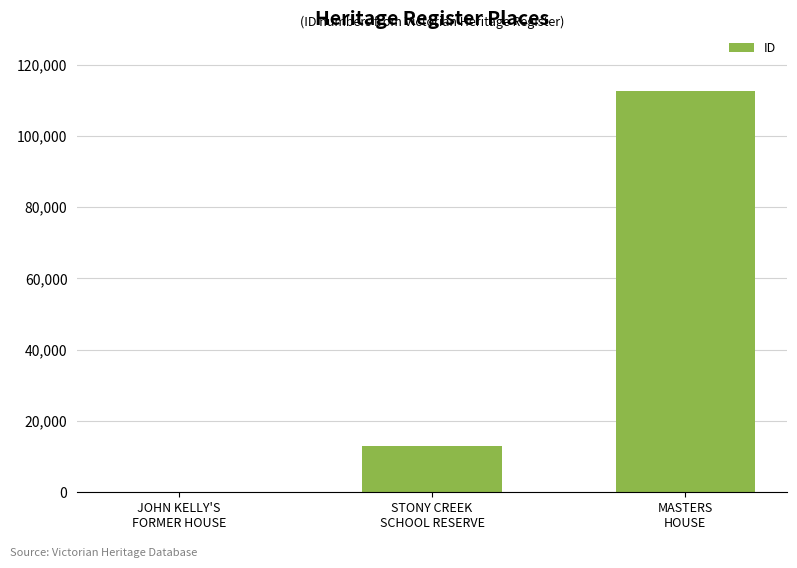

Reading left to right, list all the values displayed in this chart.

JOHN KELLY'S
FORMER HOUSE=149	STONY CREEK
SCHOOL RESERVE=13024	MASTERS
HOUSE=112676